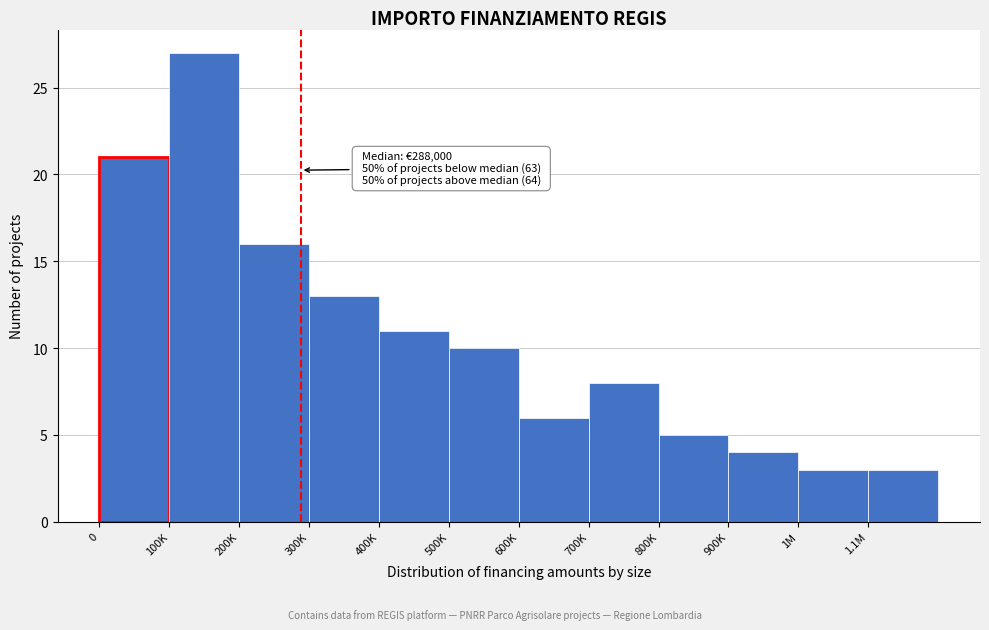

Reading right to left, what are all the values shown in this chart?

3	3	4	5	8	6	10	11	13	16	27	21